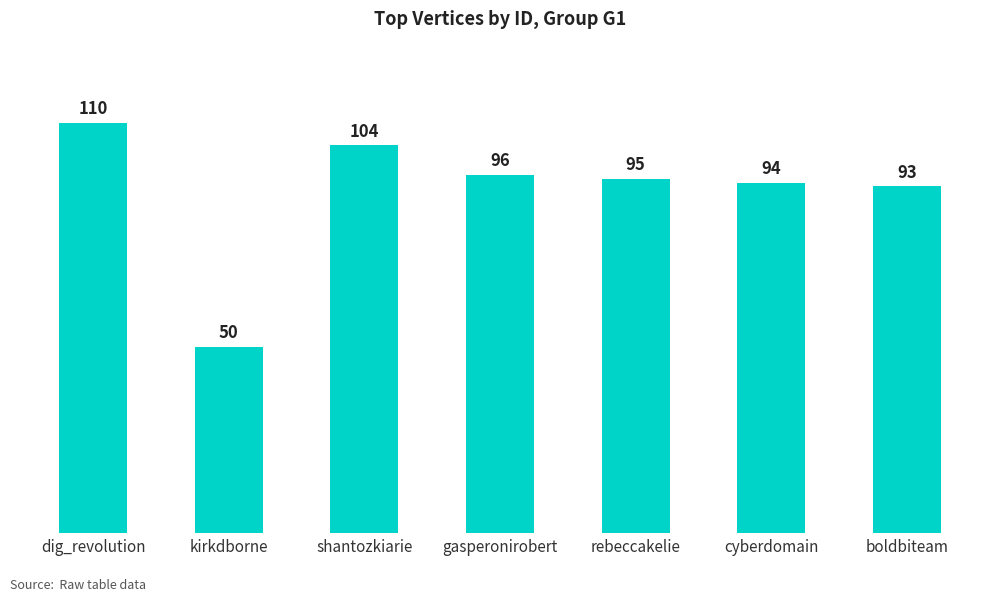

Rank the categories by value from highest to lowest.

dig_revolution, shantozkiarie, gasperonirobert, rebeccakelie, cyberdomain, boldbiteam, kirkdborne